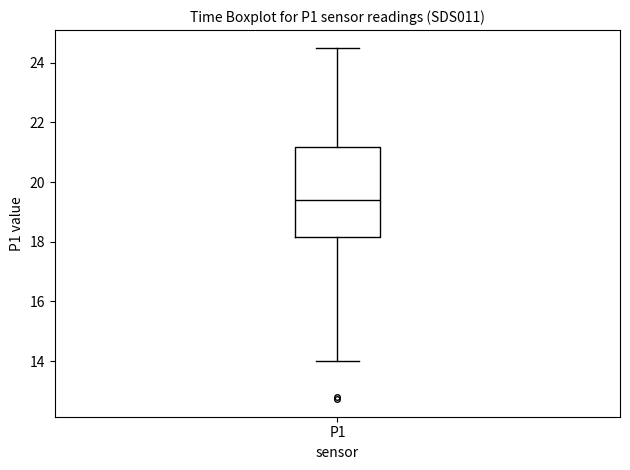

Where is the lower edge of the box for P1 on the y-axis? The values are not printed on the chart, so give them approximately, as read against the axis.

18.2